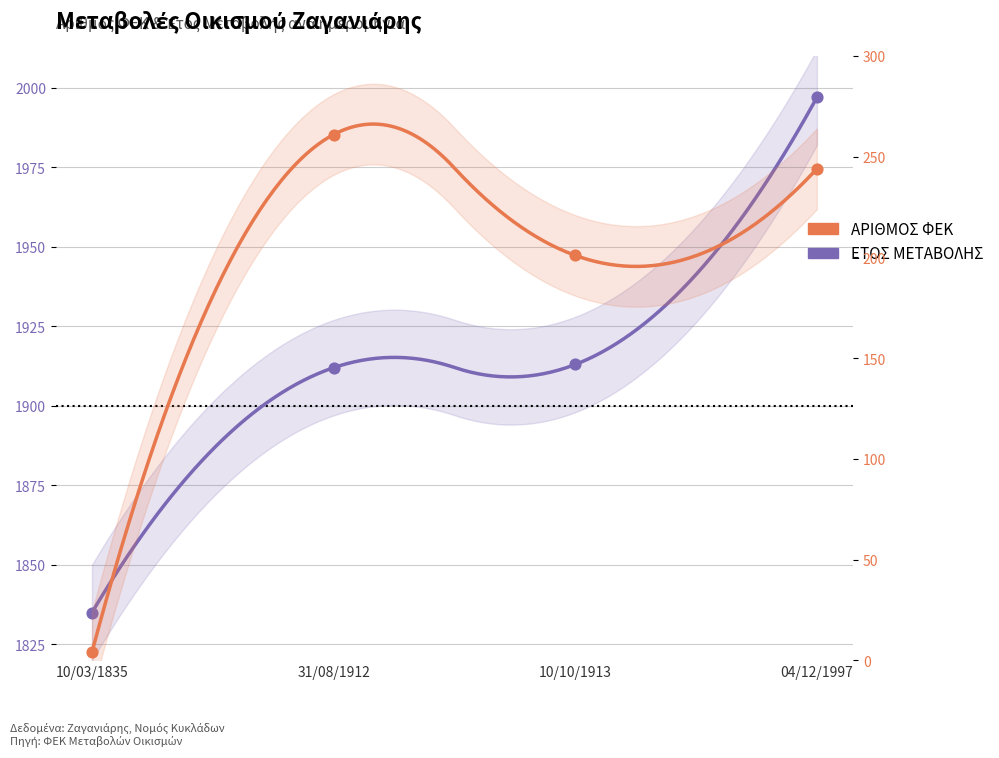

At how many categories does at least one series exceed 831?

4